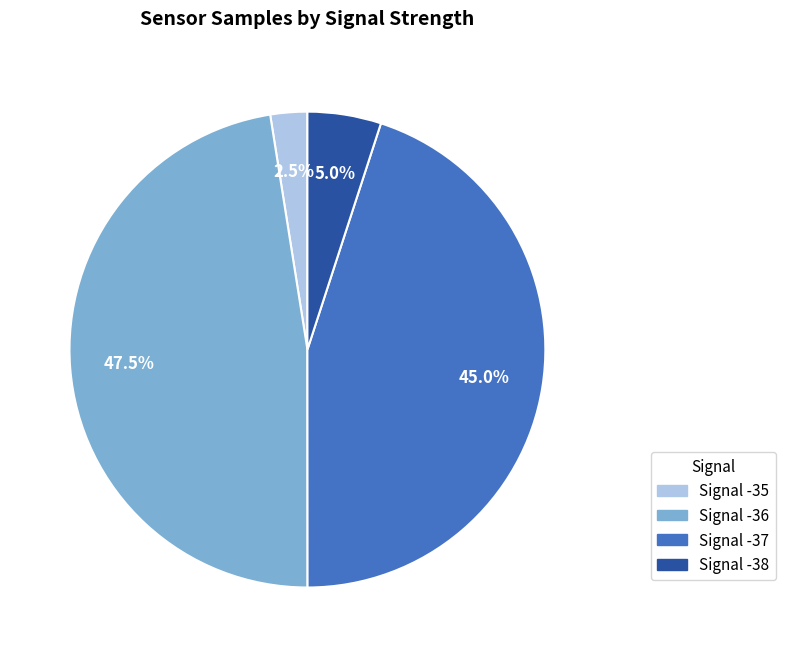

Do Signal -38 and Signal -35 together represent more than half of the pie?

No